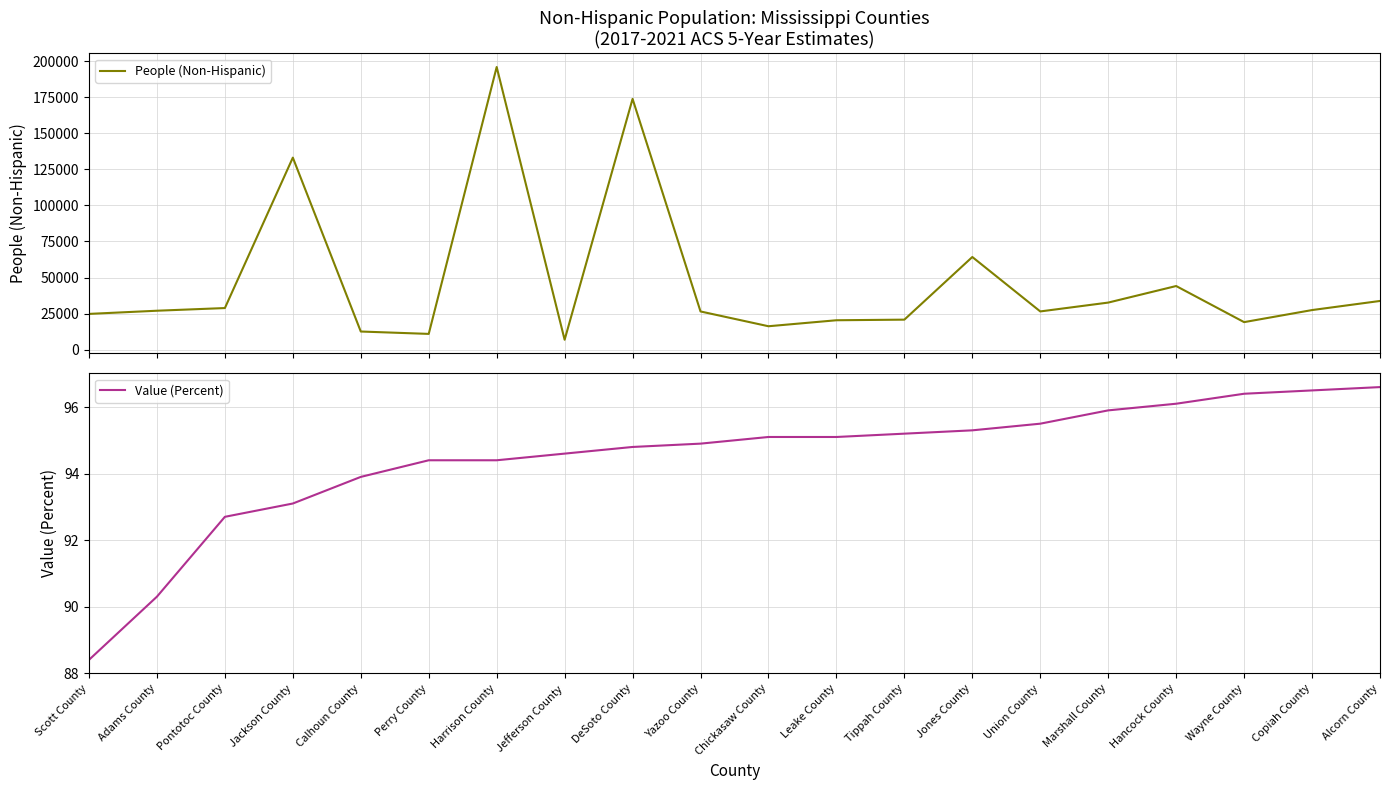

How many distinct data groups are displayed?

2